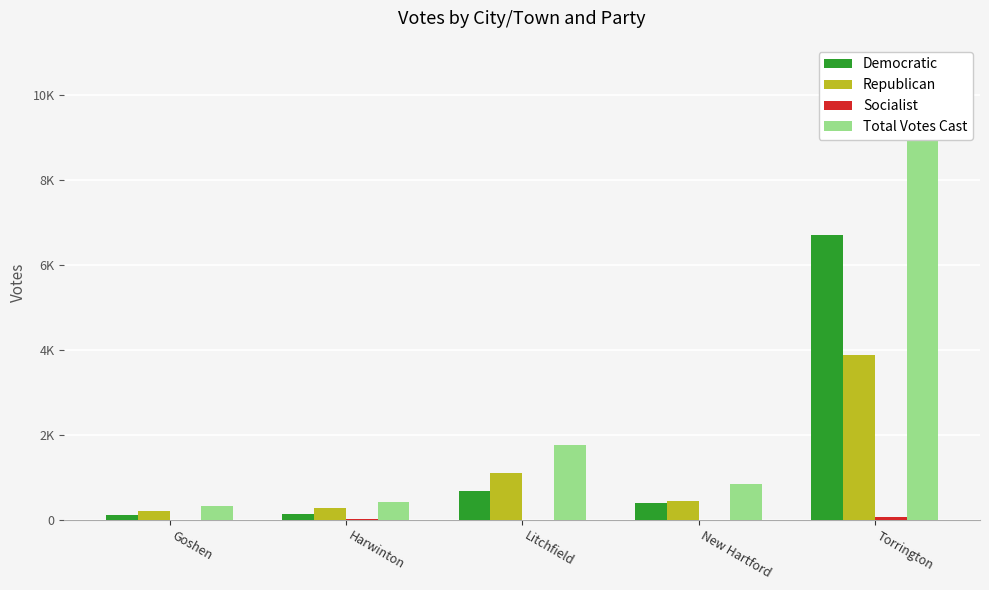

Reading left to right, extract all data points from this chart.

Democratic: 103	139	666	398	6698
Republican: 209	268	1092	449	3877
Socialist: 2	6	4	0	73
Total Votes Cast: 314	413	1762	847	10648